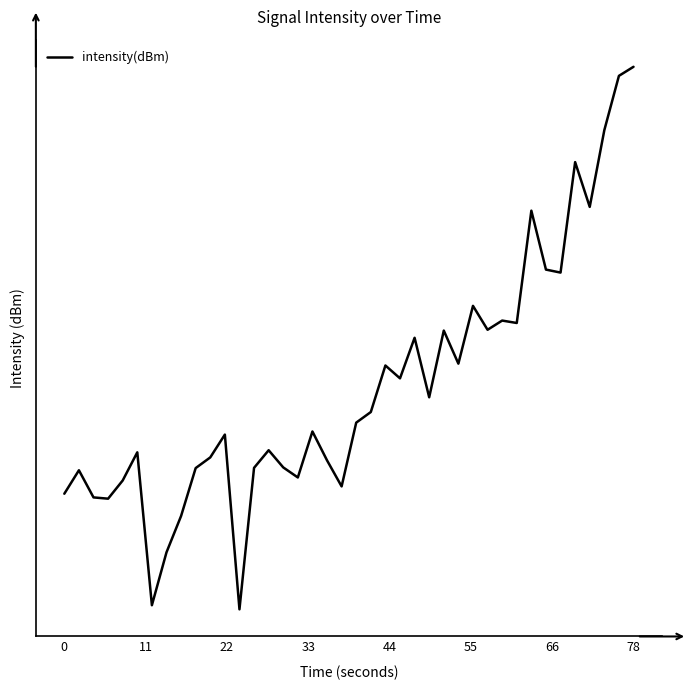

What is the difference between the maximum and minimum values?

86.8